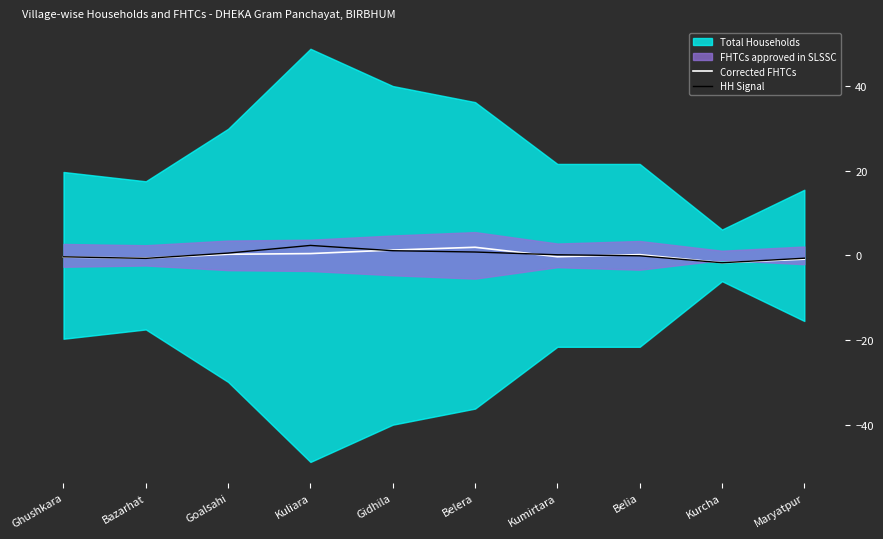

At which category is the sum across all series the highest?

Kuliara